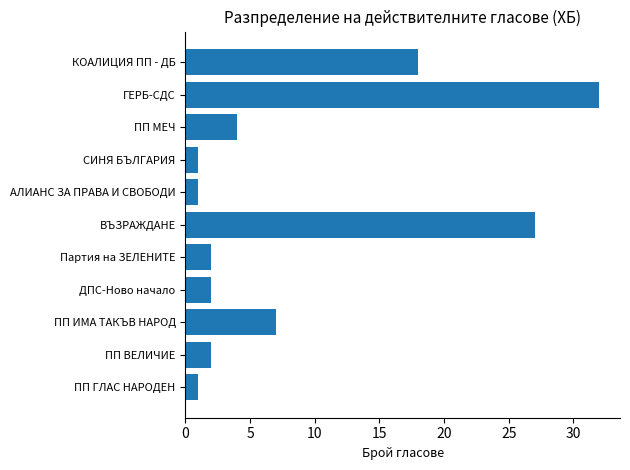

Reading bottom to top, what are all the values shown in this chart?

ПП ГЛАС НАРОДЕН=1	ПП ВЕЛИЧИЕ=2	ПП ИМА ТАКЪВ НАРОД=7	ДПС-Ново начало=2	Партия на ЗЕЛЕНИТЕ=2	ВЪЗРАЖДАНЕ=27	АЛИАНС ЗА ПРАВА И СВОБОДИ=1	СИНЯ БЪЛГАРИЯ=1	ПП МЕЧ=4	ГЕРБ-СДС=32	КОАЛИЦИЯ ПП - ДБ=18